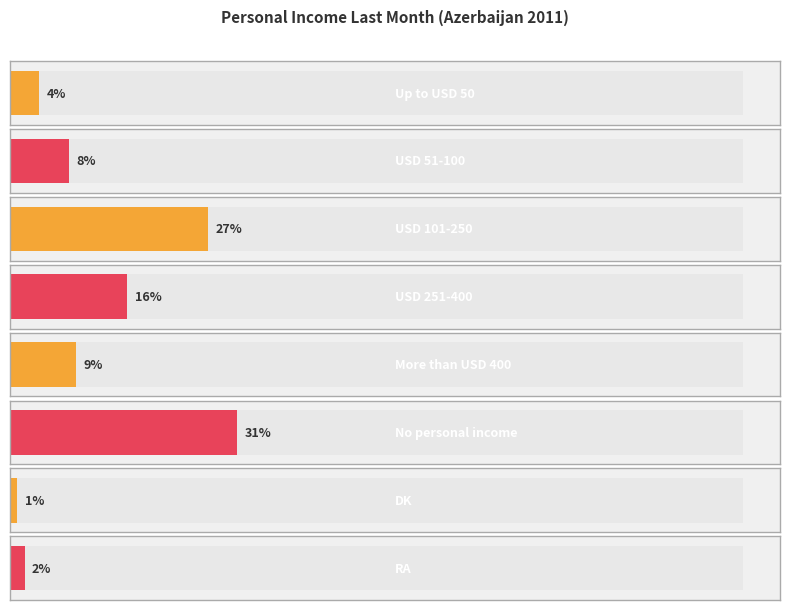

List the labels in order of value, largest first.

No personal income, USD 101-250, USD 251-400, More than USD 400, USD 51-100, Up to USD 50, RA, DK